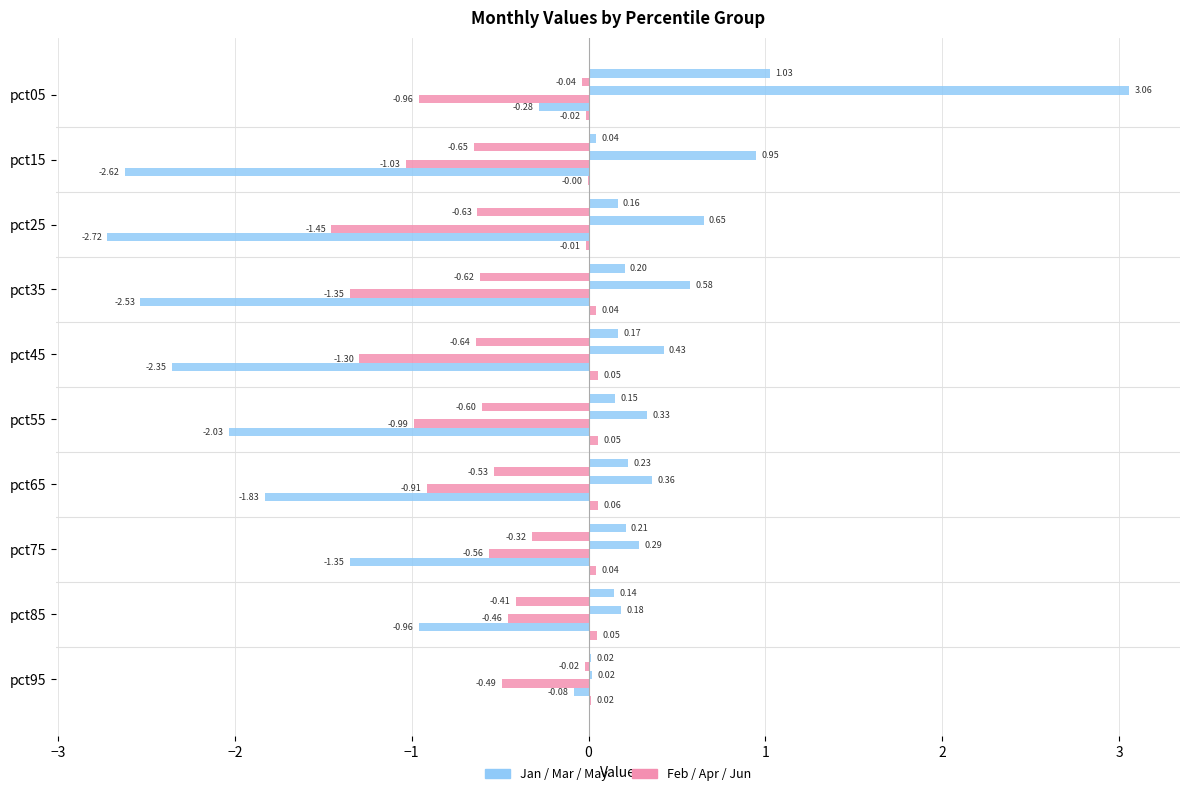

How many series are shown in this chart?

6